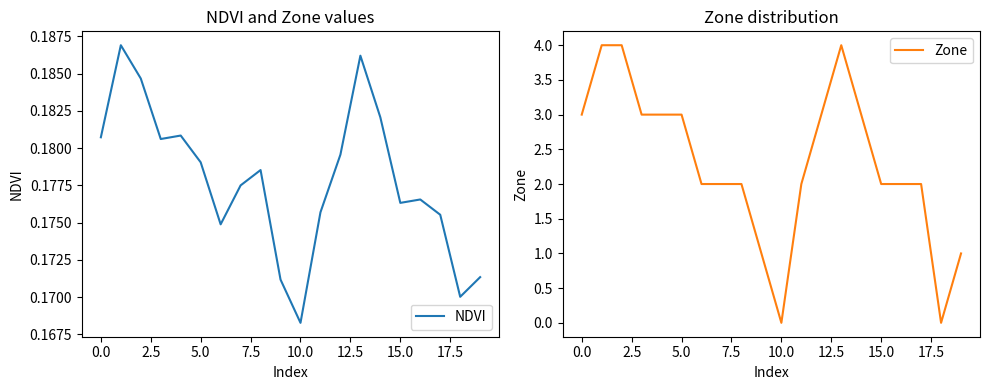

At how many categories does at least one series exceed 1?

16